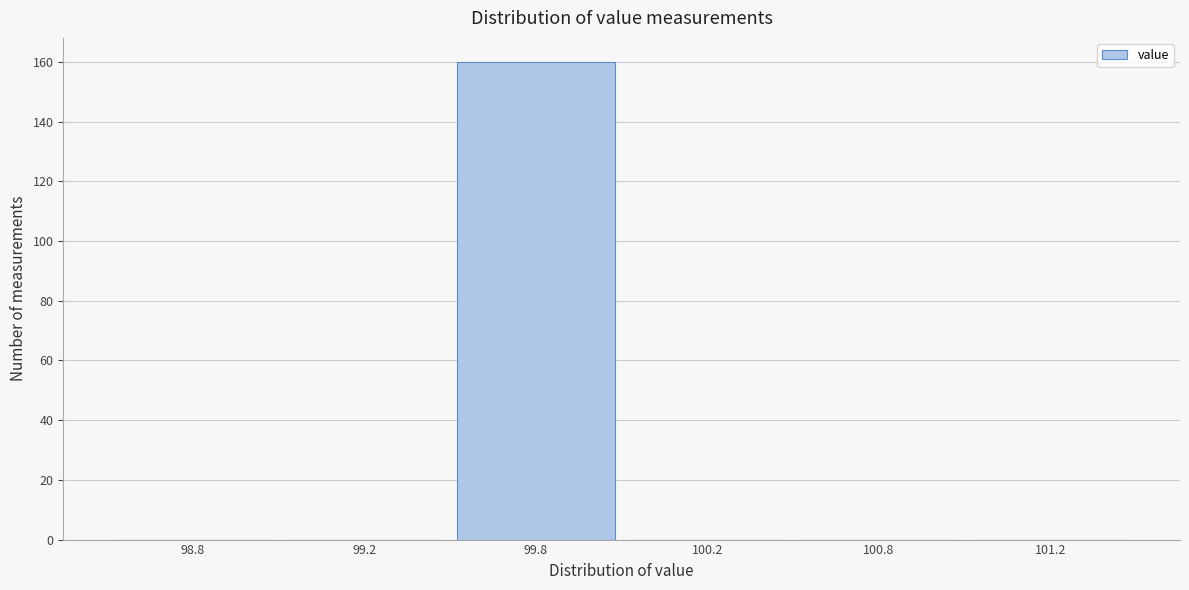

Reading left to right, transcribe all the data shown in this chart.

98.8=0	99.2=0	99.8=160	100.2=0	100.8=0	101.2=0